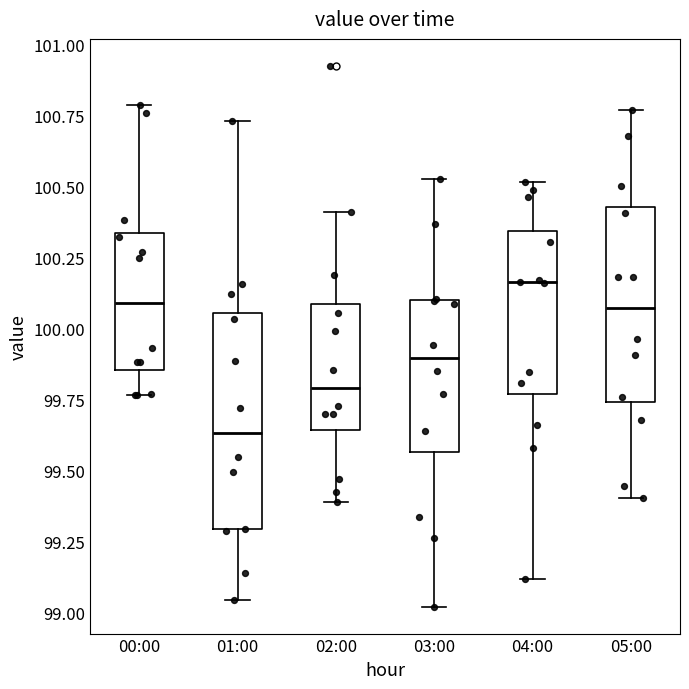

Reading left to right, transcribe this box plot: for each box, give where its median line is, the range the box spans, and where its two whiskers end, as read against the y-axis. The values are not printed on the chart, so give them approximately, as read against the axis.

00:00: median 100.10, box 99.85 to 100.35, whiskers 99.75 to 100.80
01:00: median 99.65, box 99.30 to 100.05, whiskers 99.05 to 100.75
02:00: median 99.80, box 99.65 to 100.10, whiskers 99.40 to 100.40
03:00: median 99.90, box 99.55 to 100.10, whiskers 99.00 to 100.55
04:00: median 100.15, box 99.75 to 100.35, whiskers 99.10 to 100.50
05:00: median 100.05, box 99.75 to 100.45, whiskers 99.40 to 100.75